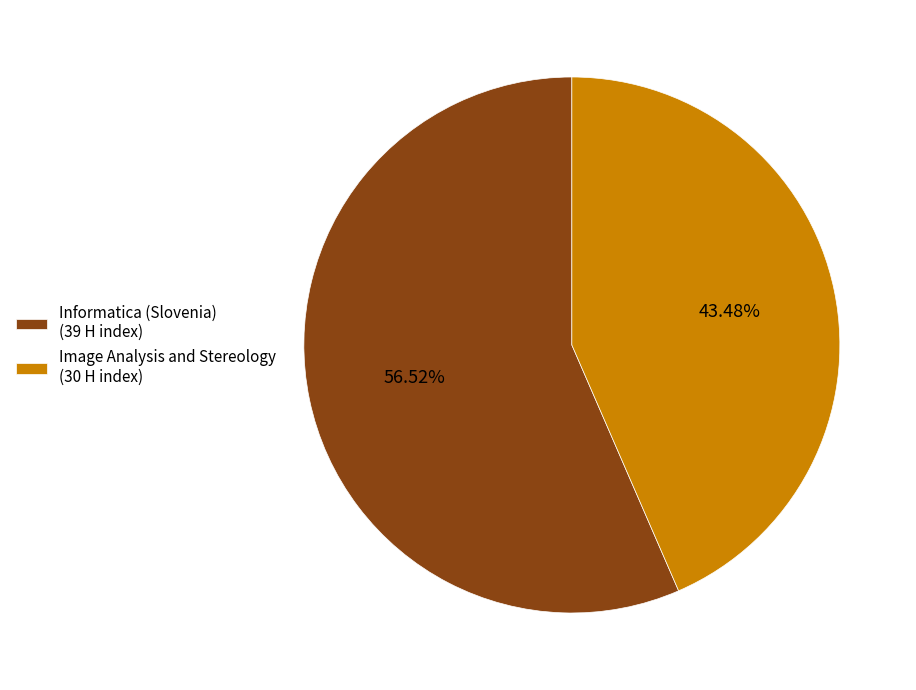

What percentage is the Image Analysis and Stereology slice, to the nearest percent?

43%